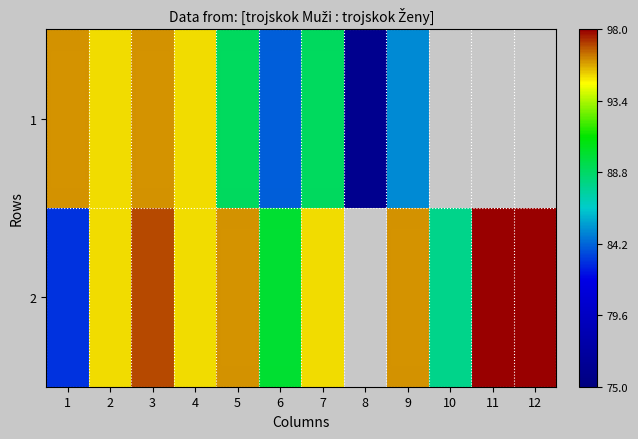

True or false: 1 has a value of 76.0 at 8.

True